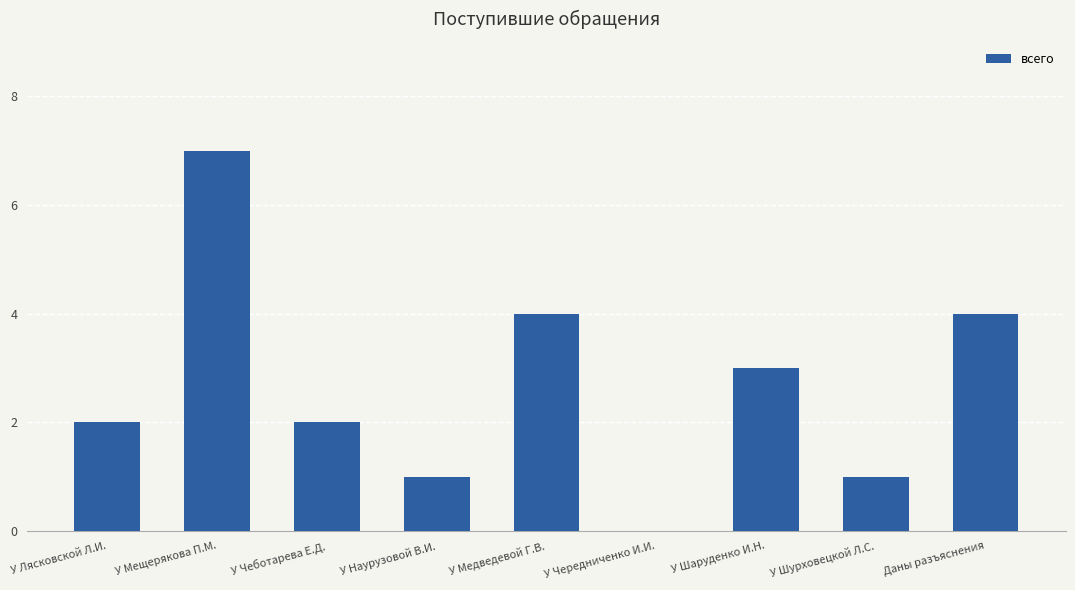

What is the average value?

3